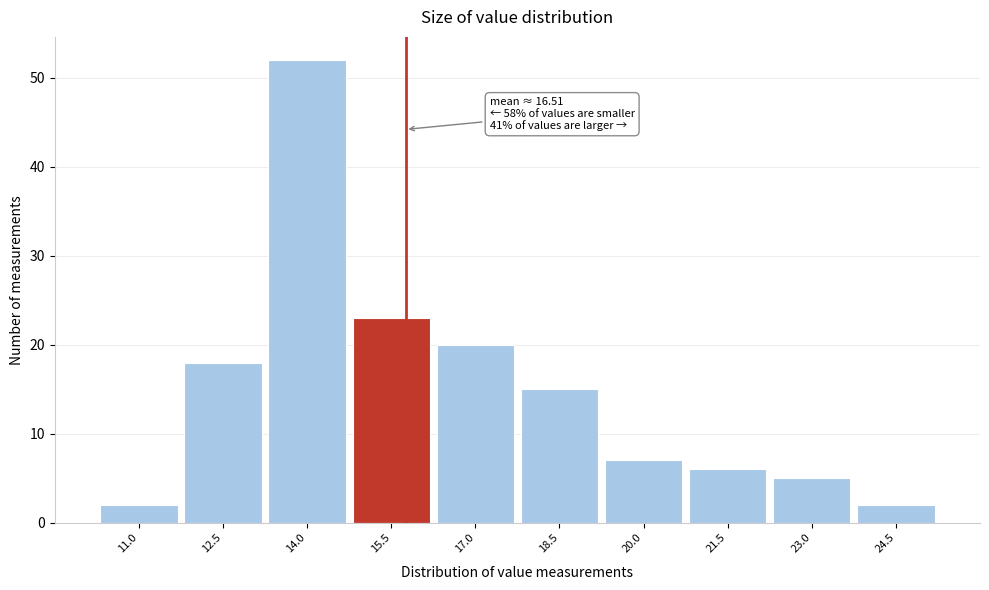

Reading left to right, what are all the values shown in this chart?

2	18	52	23	20	15	7	6	5	2